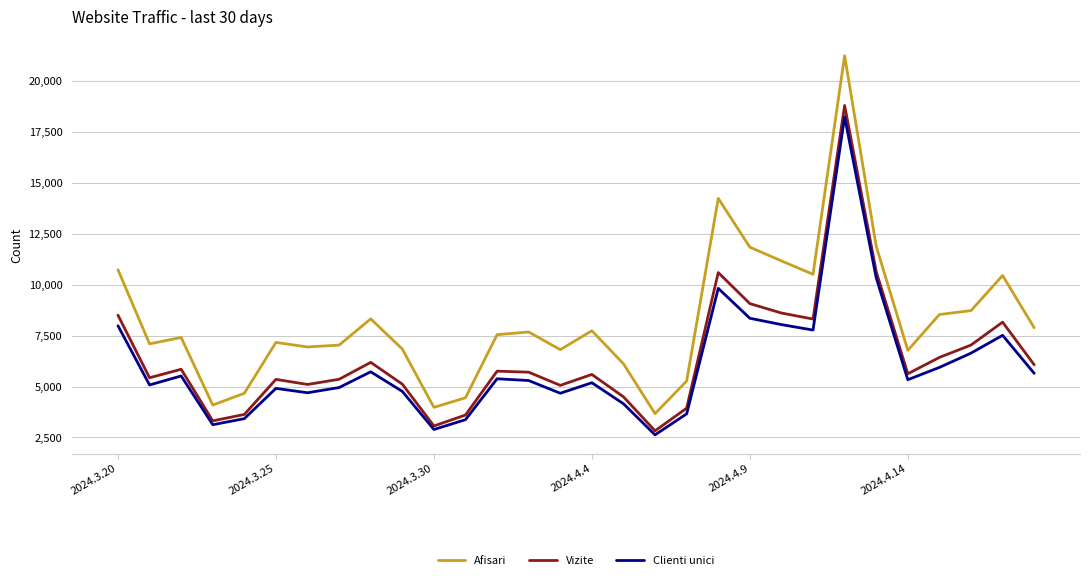

Rank the series by their maximum value, from lowest to highest.

Clienti unici, Vizite, Afisari